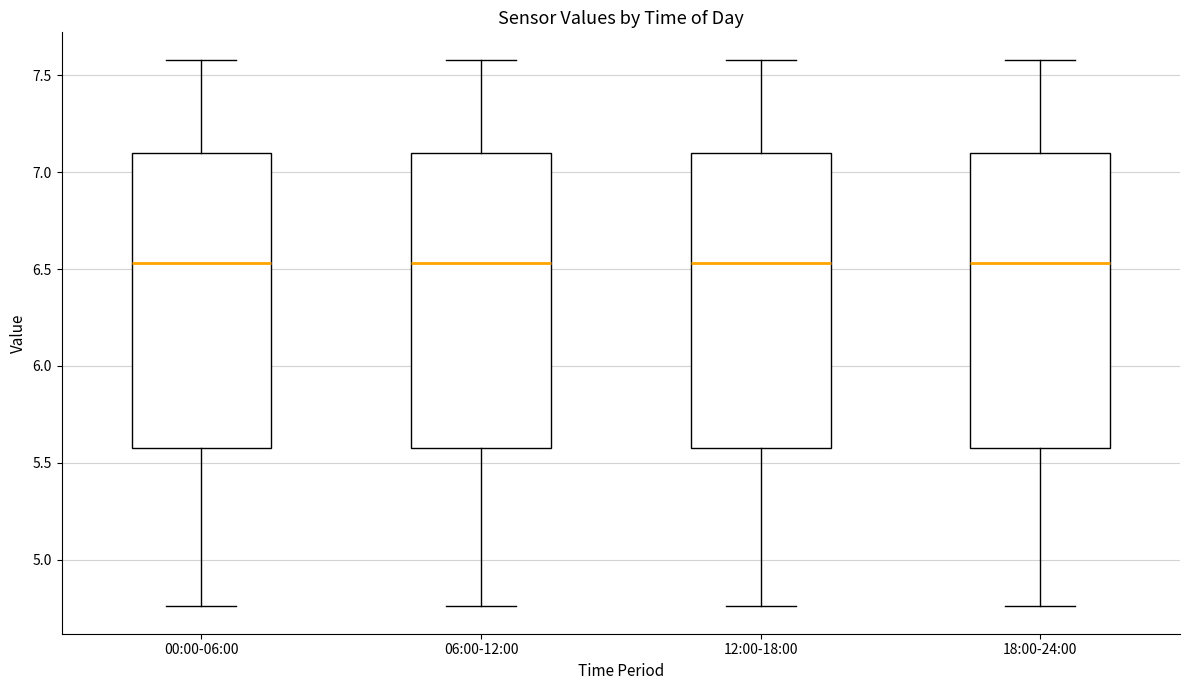

Reading left to right, transcribe this box plot: for each box, give where its median line is, the range the box spans, and where its two whiskers end, as read against the y-axis. The values are not printed on the chart, so give them approximately, as read against the axis.

00:00-06:00: median 6.55, box 5.60 to 7.10, whiskers 4.75 to 7.60
06:00-12:00: median 6.55, box 5.60 to 7.10, whiskers 4.75 to 7.60
12:00-18:00: median 6.55, box 5.60 to 7.10, whiskers 4.75 to 7.60
18:00-24:00: median 6.55, box 5.60 to 7.10, whiskers 4.75 to 7.60